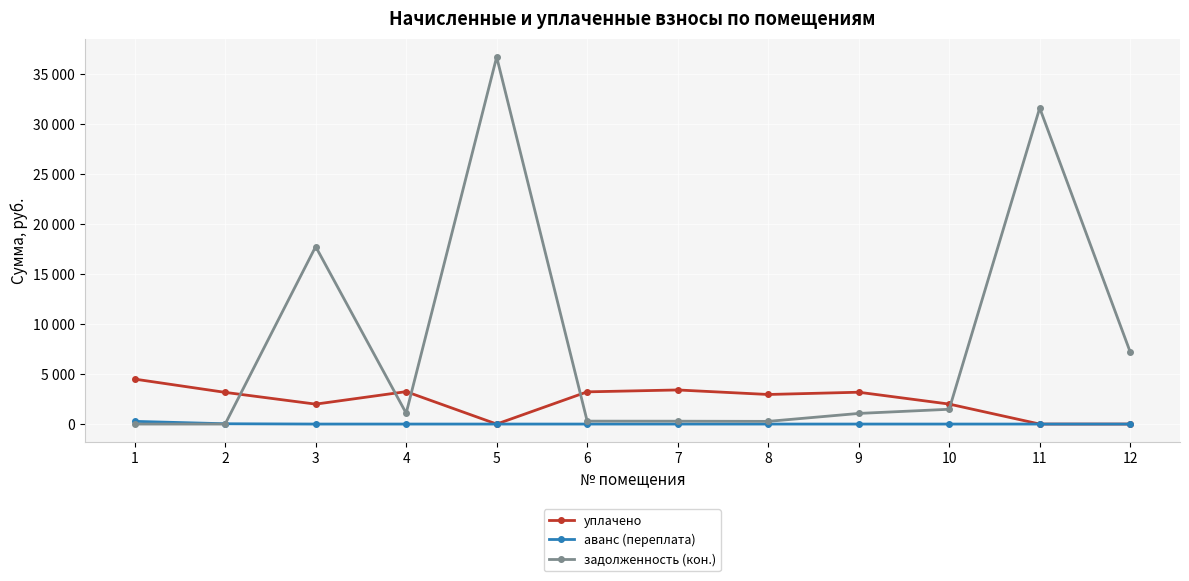

Between 8 and 11, which is larger?

8